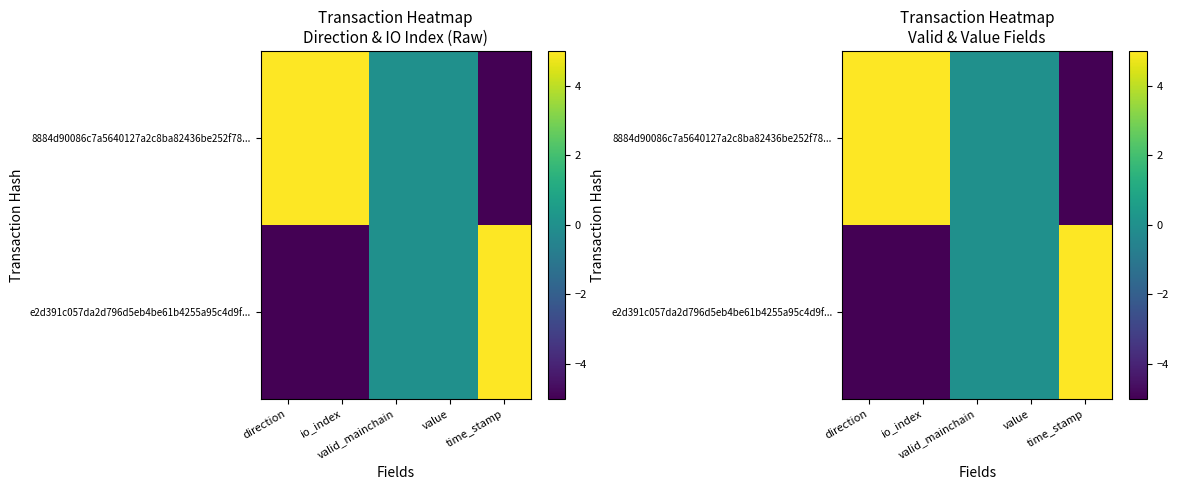

The e2d391c057da2d796d5eb4be61b4255a95c4d9f... series shows 3 at valid_mainchain. True or false?

False